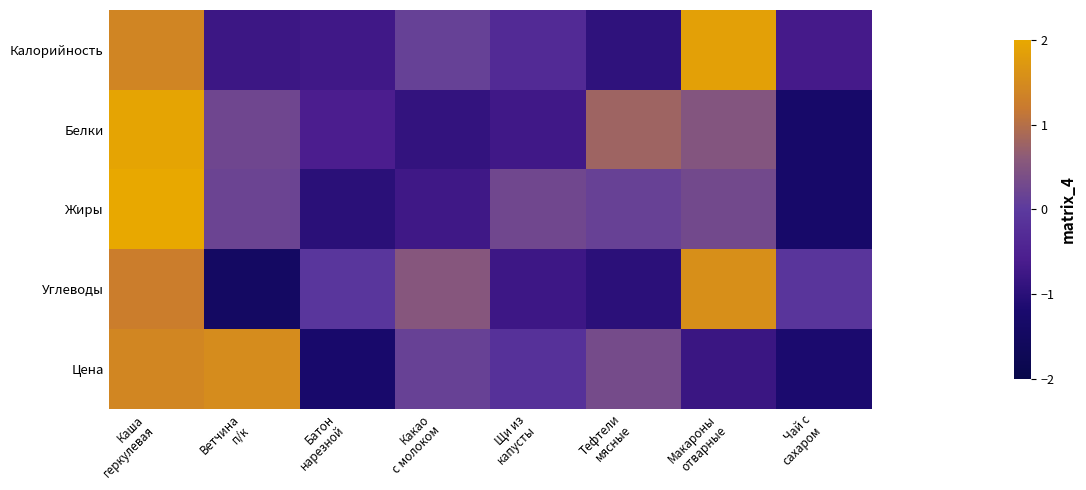

Reading left to right, transcribe all the data shown in this chart.

Калорийность: Каша
геркулевая=1.4	Ветчина
п/к=-0.8	Батон
нарезной=-0.7	Какао
с молоком=0.1	Щи из
капусты=-0.3	Тефтели
мясные=-0.9	Макароны
отварные=1.9	Чай с
сахаром=-0.7
Белки: Каша
геркулевая=1.9	Ветчина
п/к=0.2	Батон
нарезной=-0.6	Какао
с молоком=-0.9	Щи из
капусты=-0.7	Тефтели
мясные=0.8	Макароны
отварные=0.5	Чай с
сахаром=-1.3
Жиры: Каша
геркулевая=2.1	Ветчина
п/к=0.2	Батон
нарезной=-1.0	Какао
с молоком=-0.7	Щи из
капусты=0.3	Тефтели
мясные=0.2	Макароны
отварные=0.3	Чай с
сахаром=-1.3
Углеводы: Каша
геркулевая=1.3	Ветчина
п/к=-1.5	Батон
нарезной=-0.1	Какао
с молоком=0.5	Щи из
капусты=-0.8	Тефтели
мясные=-1.0	Макароны
отварные=1.6	Чай с
сахаром=-0.1
Цена: Каша
геркулевая=1.4	Ветчина
п/к=1.5	Батон
нарезной=-1.2	Какао
с молоком=0.1	Щи из
капусты=-0.2	Тефтели
мясные=0.3	Макароны
отварные=-0.8	Чай с
сахаром=-1.2